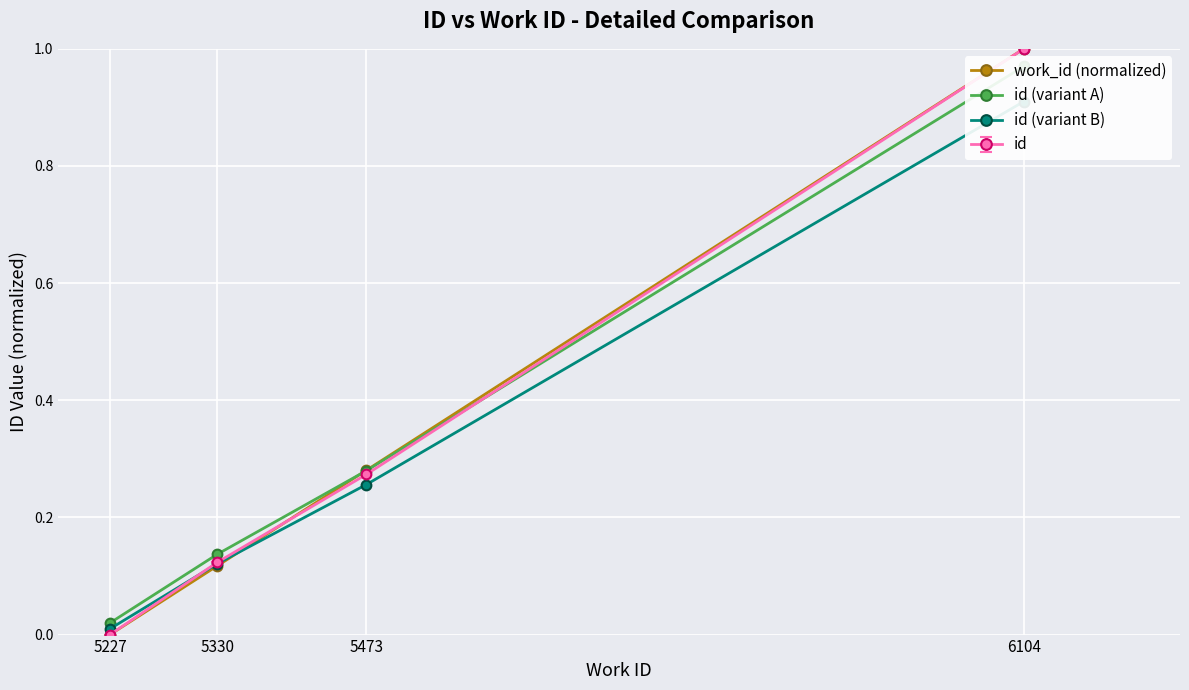

How many categories are shown in the chart?

4